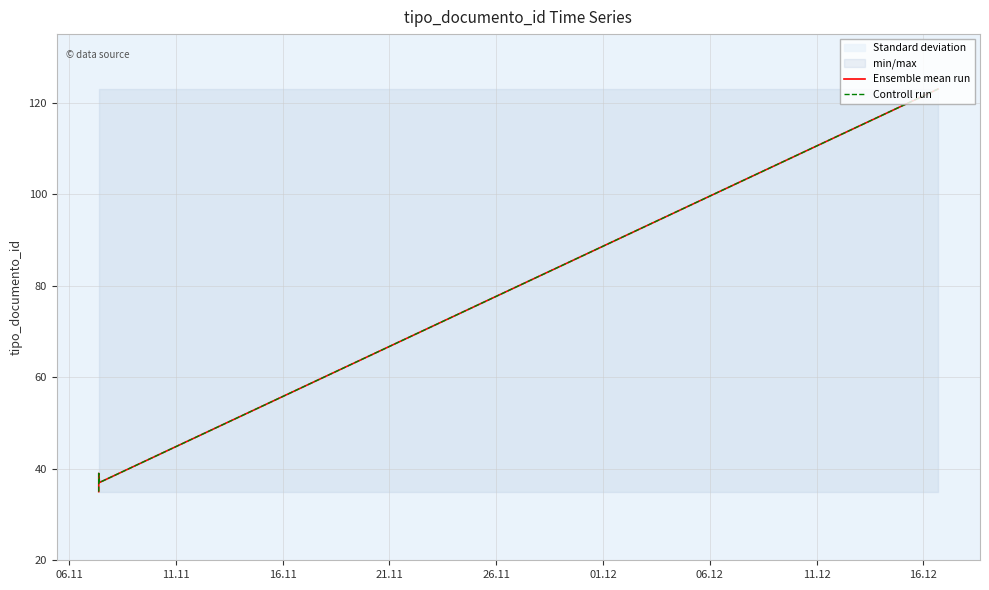

Rank the series at 01.12 from highest to lowest value.

Ensemble mean run, Controll run